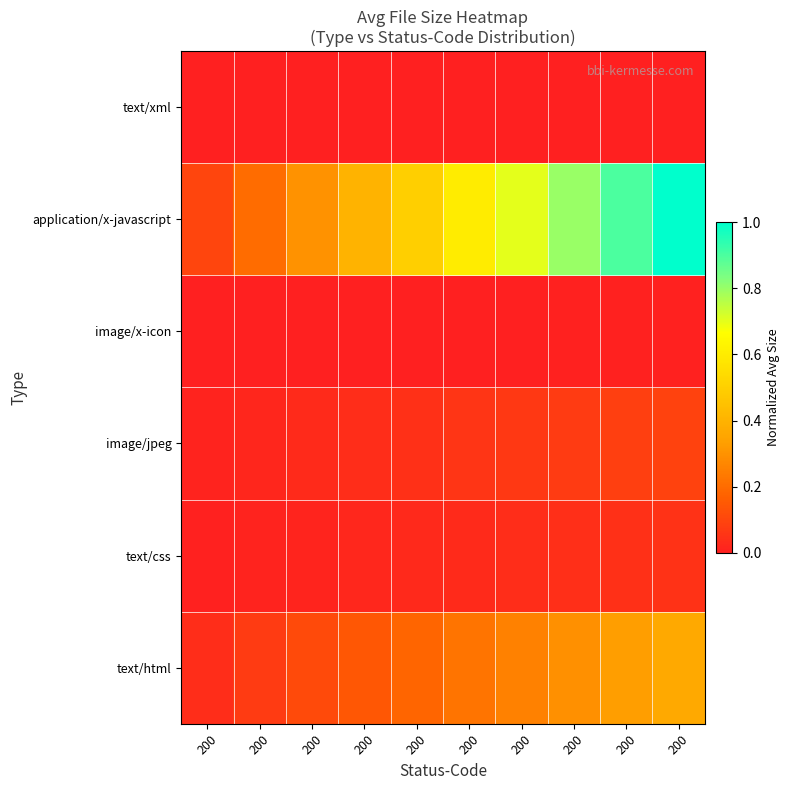

Which category has the highest value across all series?

200